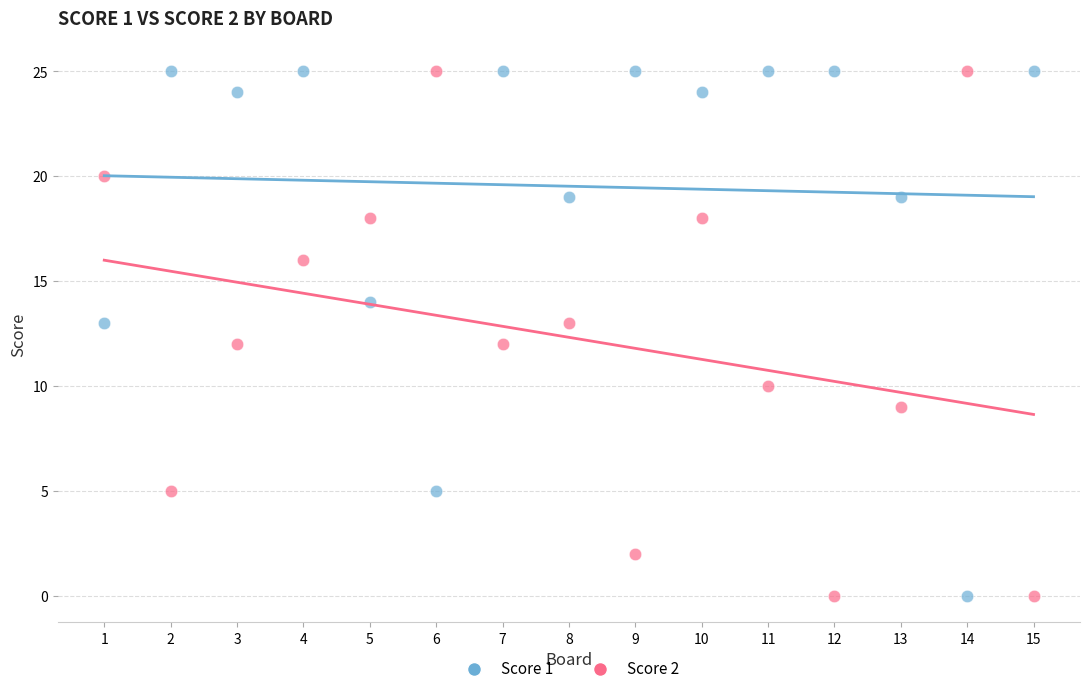

What is the X range (max minus min) for the scatter plot?

14